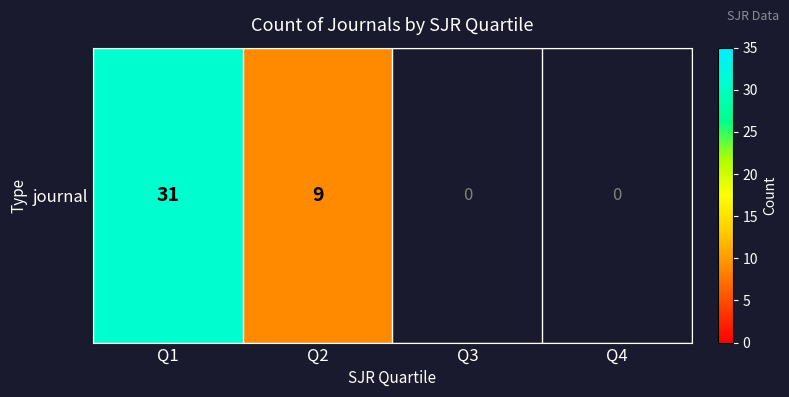

What is the change in value from Q1 to Q2?

-22.0